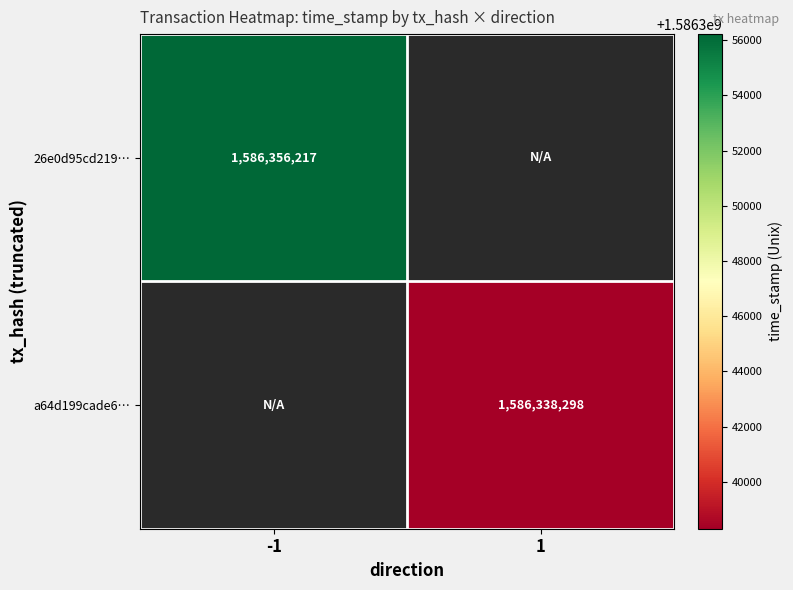

Is it true that a64d199cade6… equals 2200302567 at 1?

False